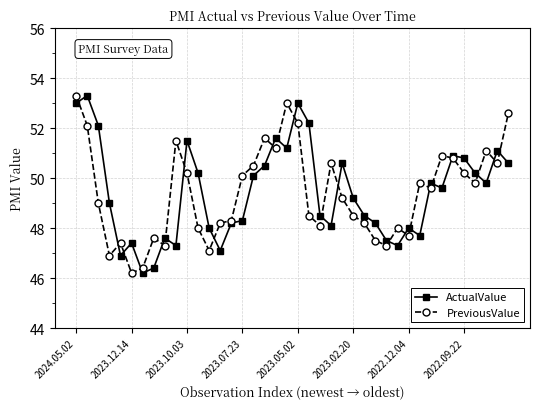

What is the greatest value displayed?

53.3